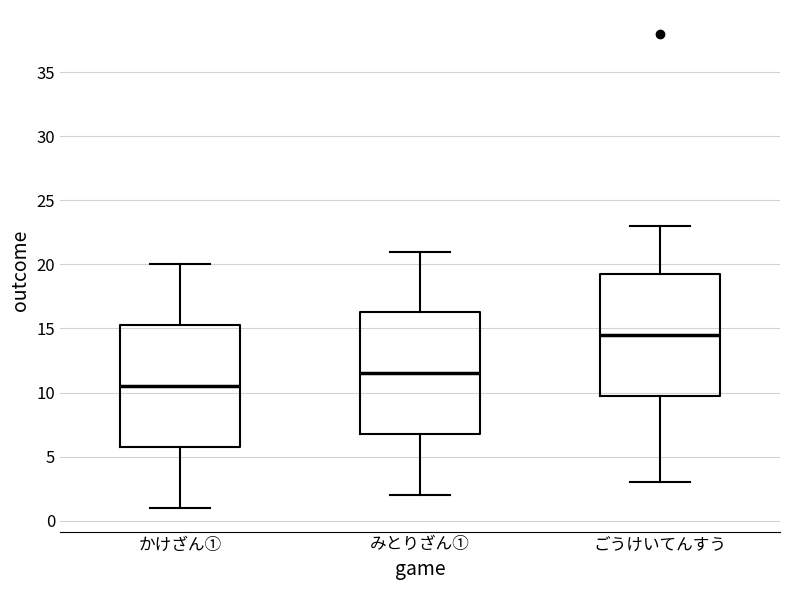

Where does the median line of the box for かけざん① sit on the y-axis? The values are not printed on the chart, so give them approximately, as read against the axis.

10.5